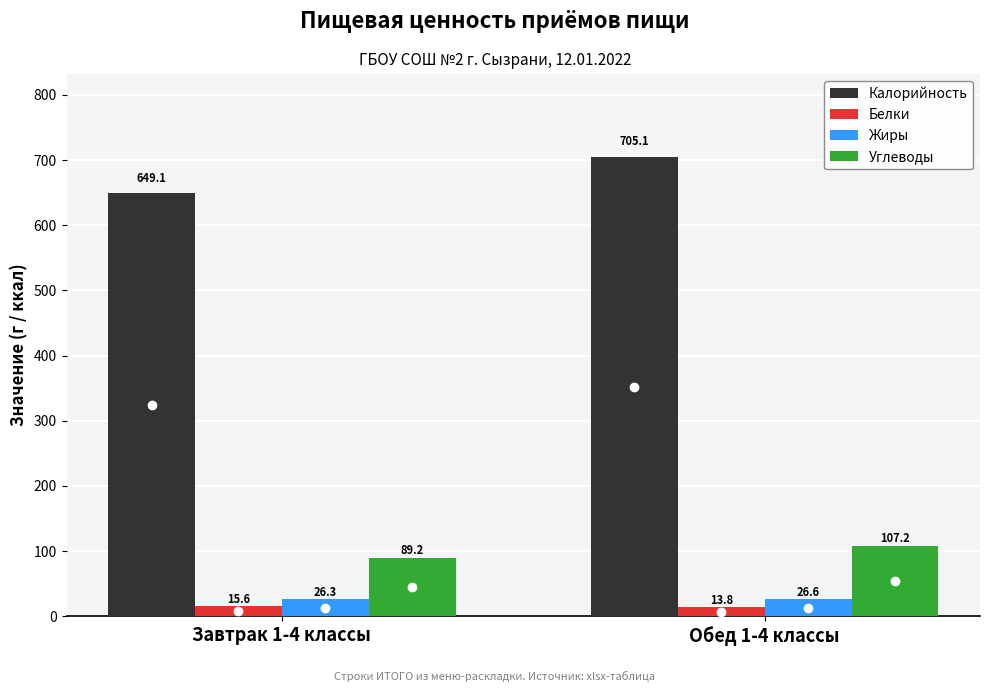

Does the chart contain any negative values?

No